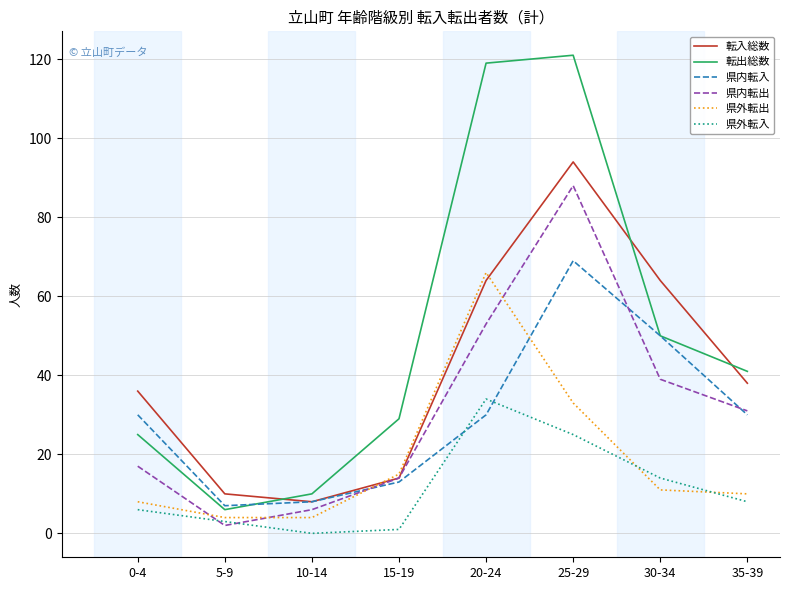

Reading right to left, transcribe all the data shown in this chart.

転入総数: 38	64	94	64	14	8	10	36
転出総数: 41	50	121	119	29	10	6	25
県内転入: 30	50	69	30	13	8	7	30
県内転出: 31	39	88	53	14	6	2	17
県外転出: 10	11	33	66	15	4	4	8
県外転入: 8	14	25	34	1	0	3	6